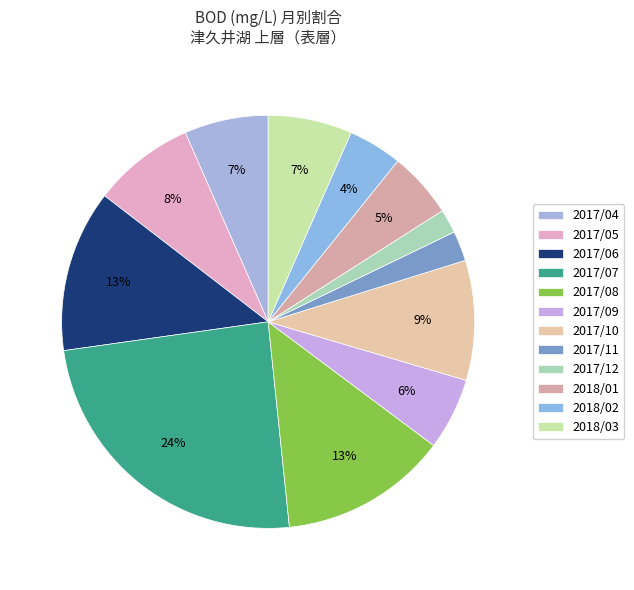

True or false: 2018/03 accounts for 1% of the total.

False